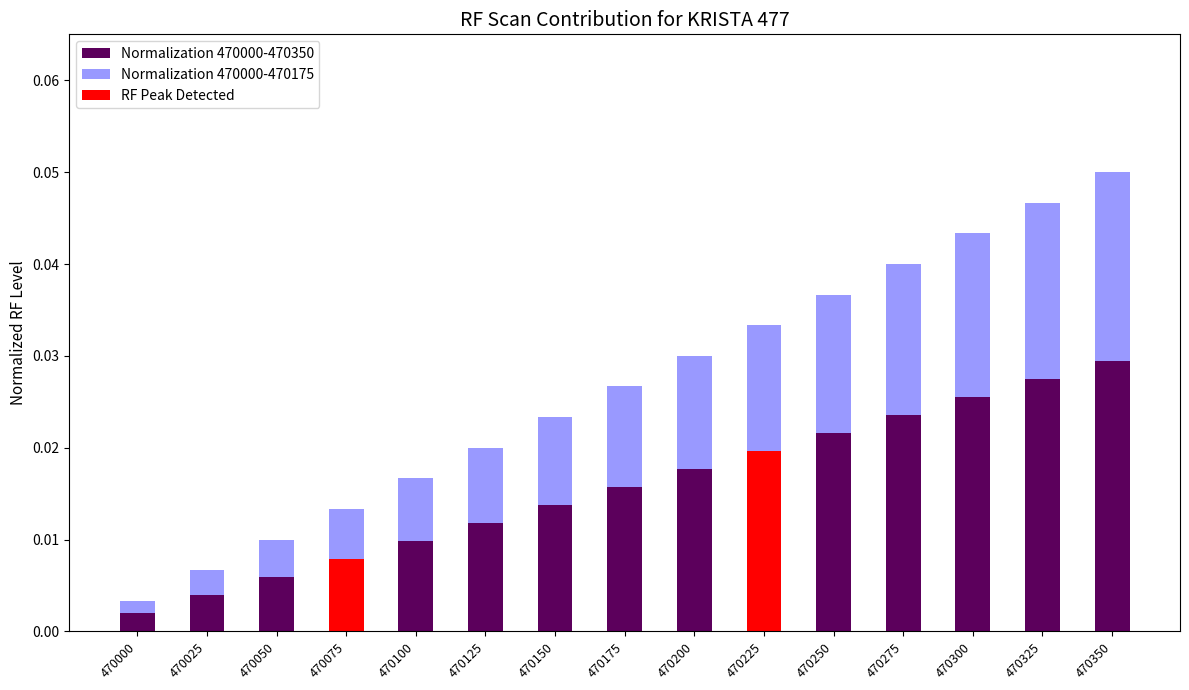

What is the sum of all values?

0.2